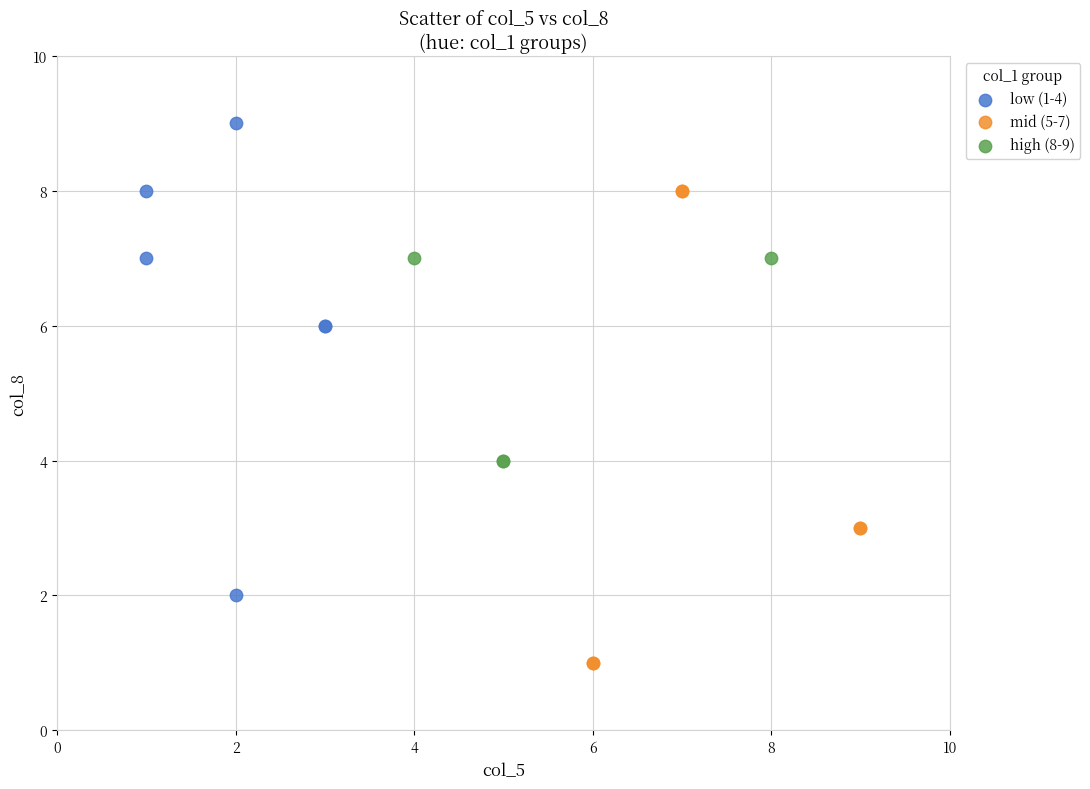

Which series contains the lowest Y value?

mid (5-7)